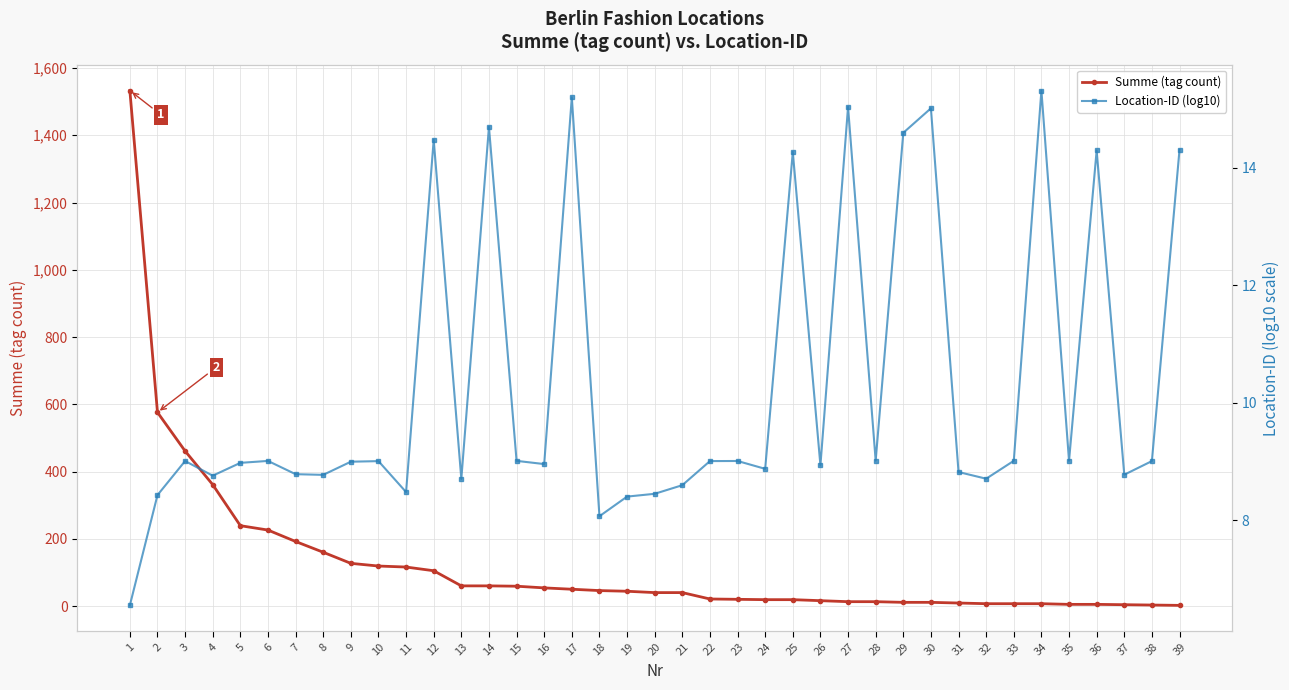

Does the chart display data point markers on the line(s)?

Yes